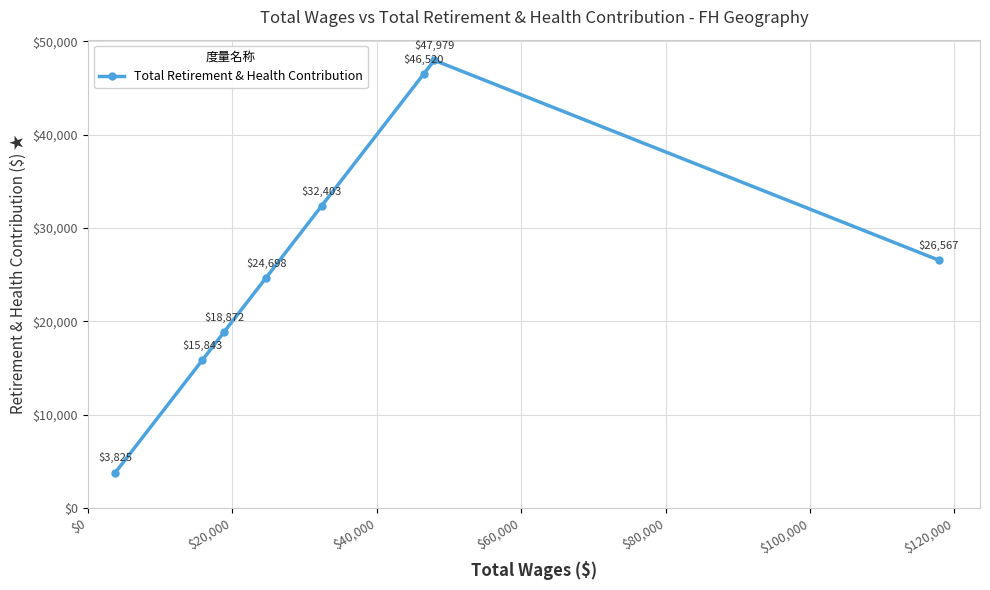

What is the difference between the second highest and minimum values?

42695